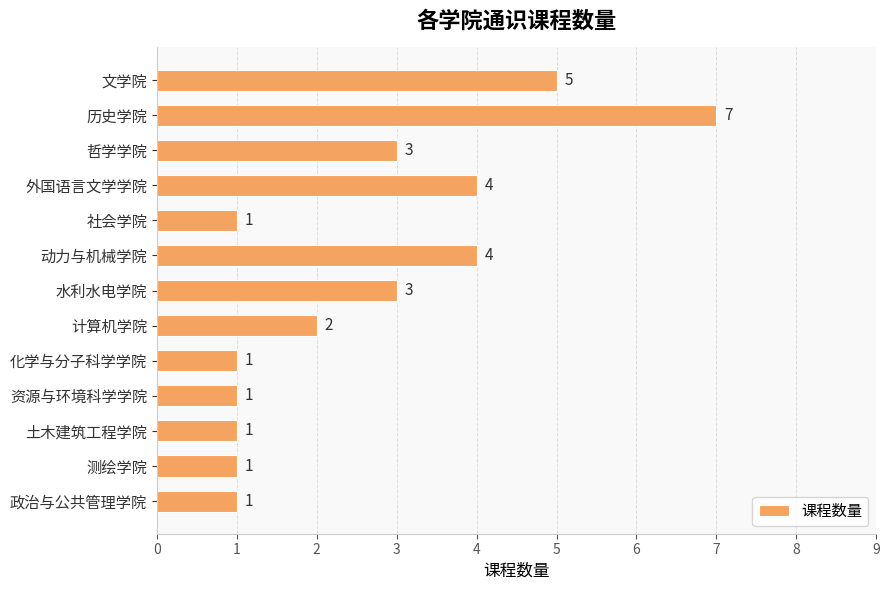

What position from the top is 计算机学院?

8